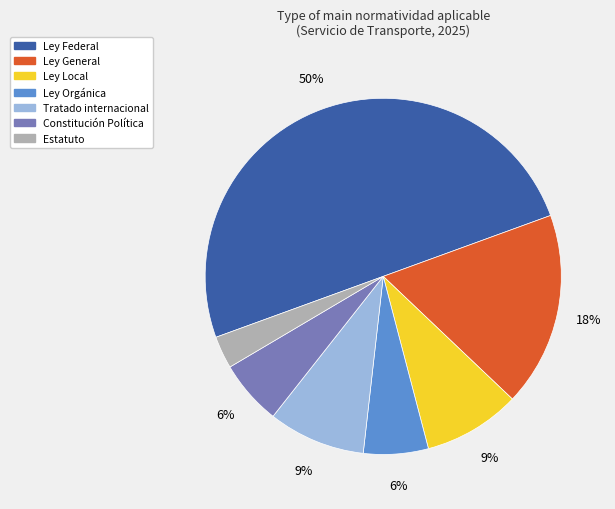

To the nearest percent, what is the difference between the Ley Local and Tratado internacional slice percentages?

0%